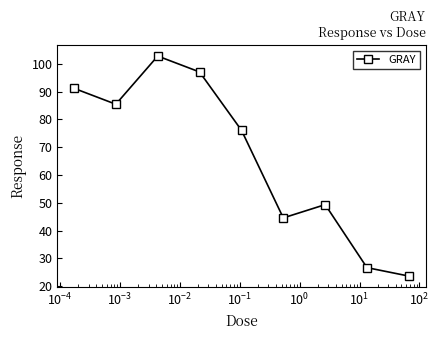

What is the greatest value displayed?

102.8